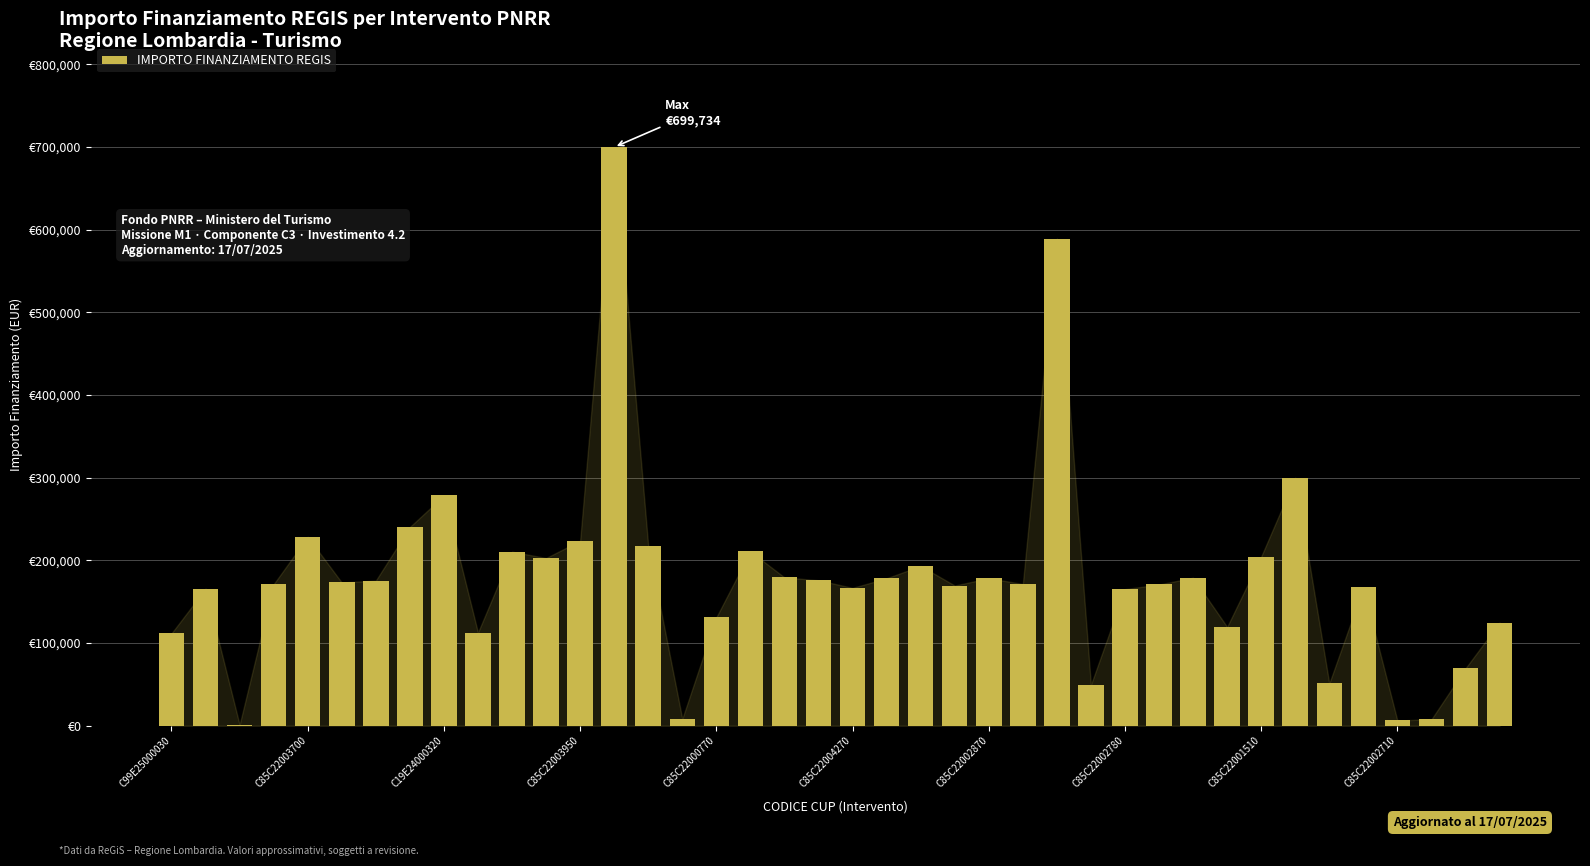

At which label does the data first exceed 173263?

C85C22003700